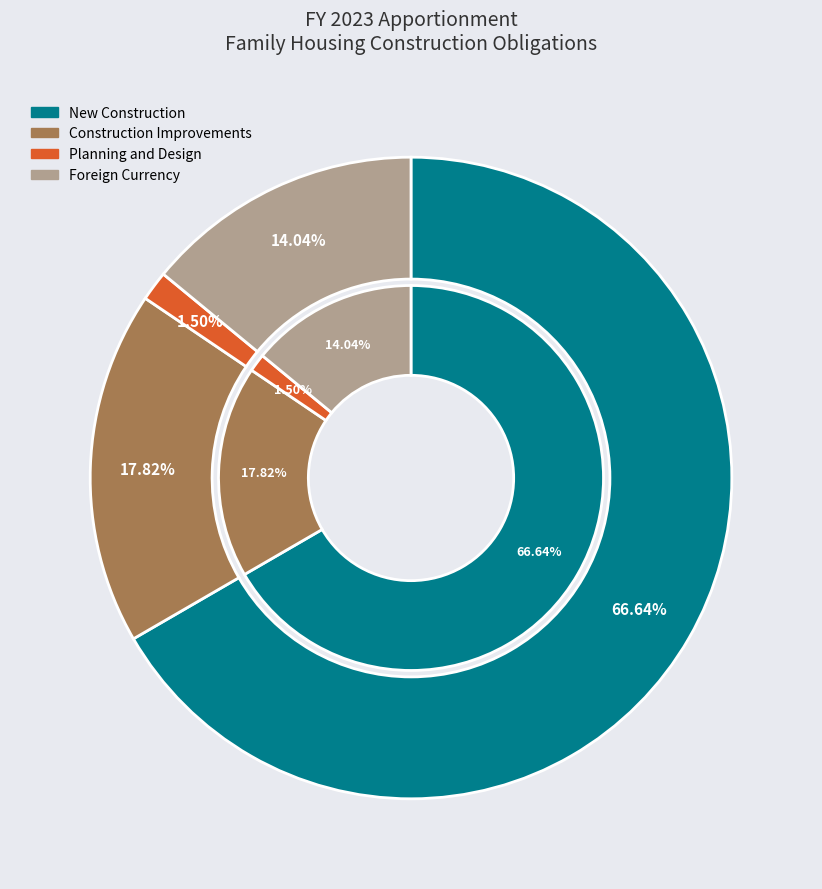

True or false: Construction Improvements accounts for 3% of the total.

False